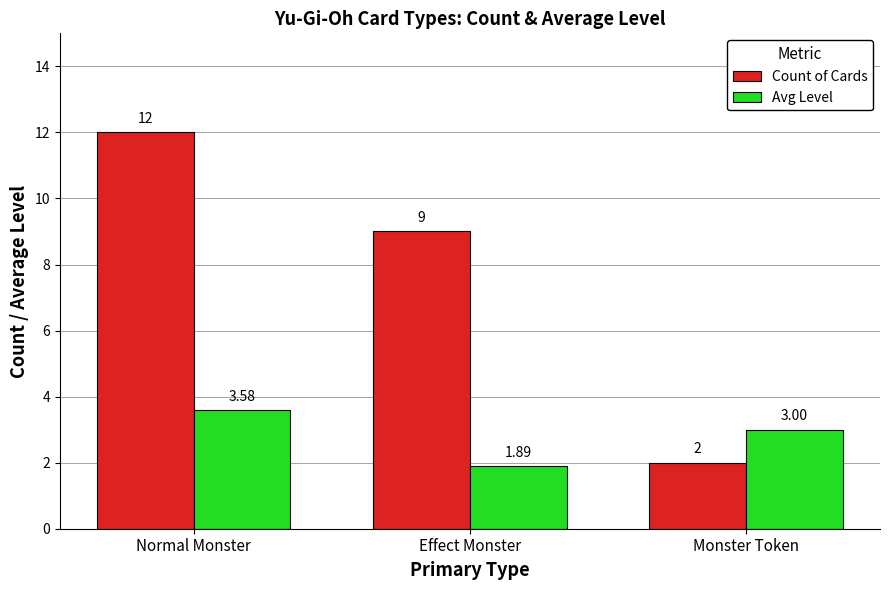

Which series changed the most between Normal Monster and Effect Monster?

Count of Cards